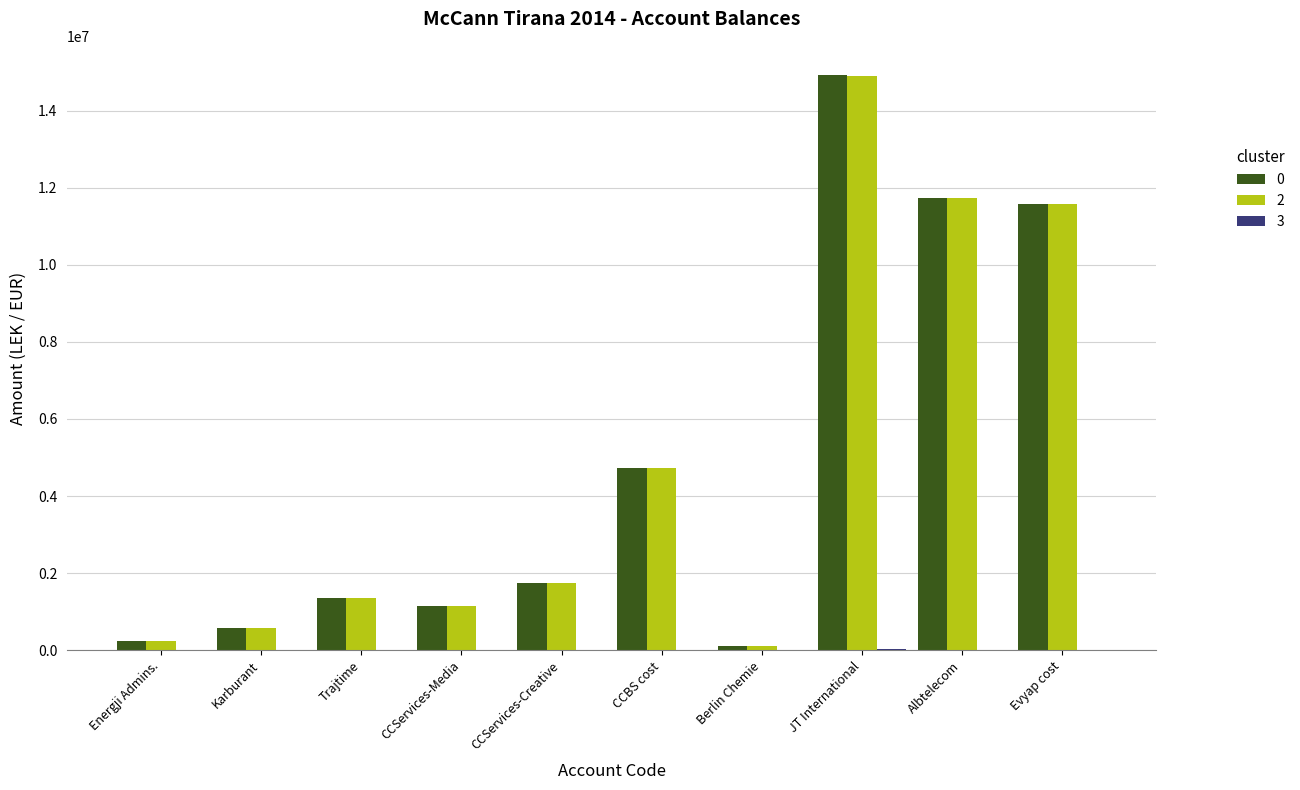

How many groups of bars are there?

10